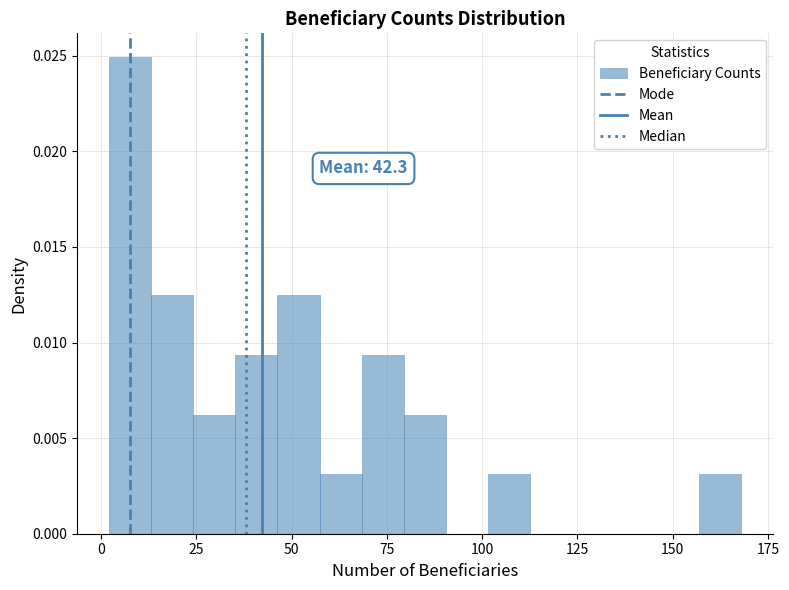

Read against the x-axis, roughly where is the centre of the tallest bar?

10